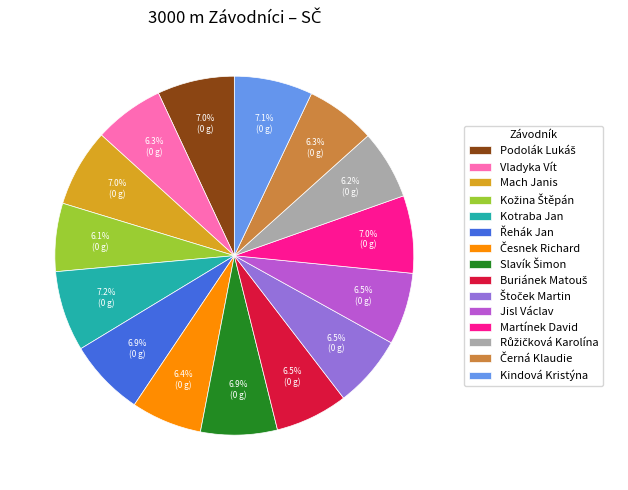

Is there a majority slice in this chart?

No